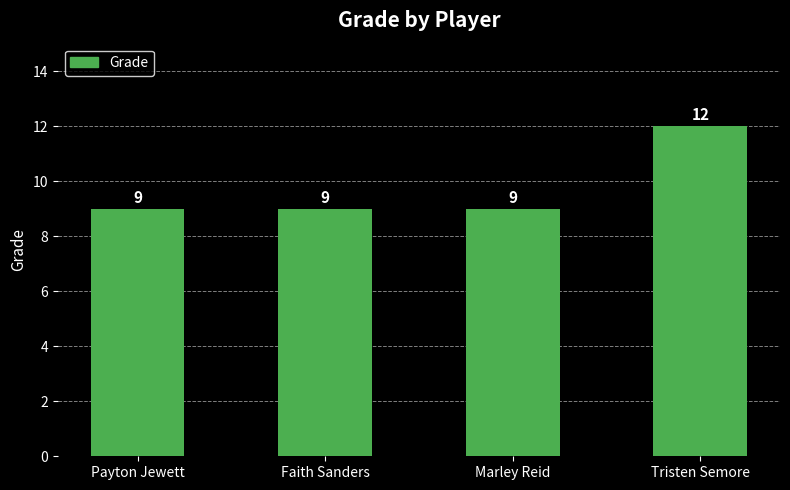

Count the number of data series in this chart.

1